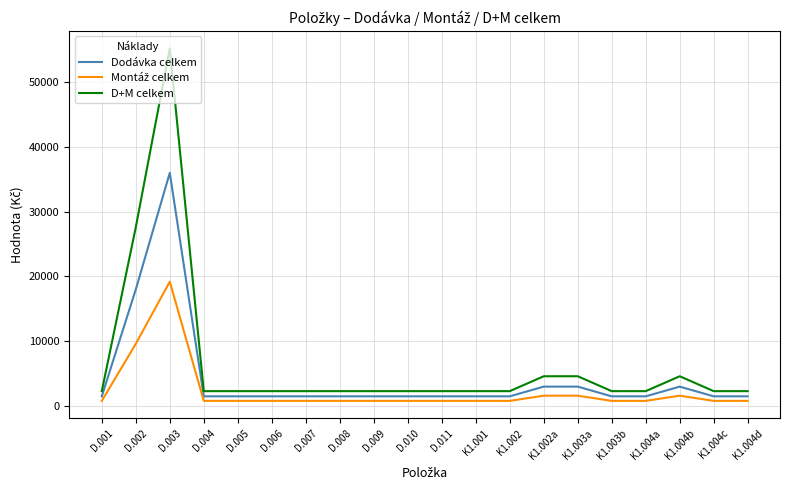

True or false: D+M celkem and Dodávka celkem intersect in this chart.

False